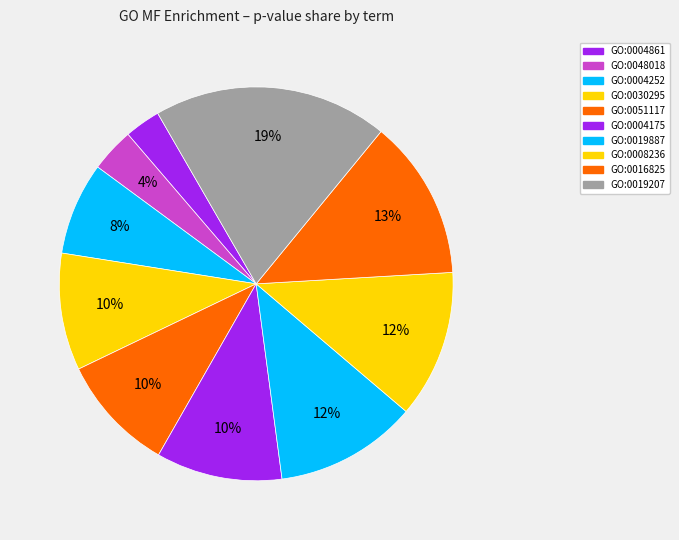

To the nearest percent, what is the difference between the largest and smallest slice percentages?

16%